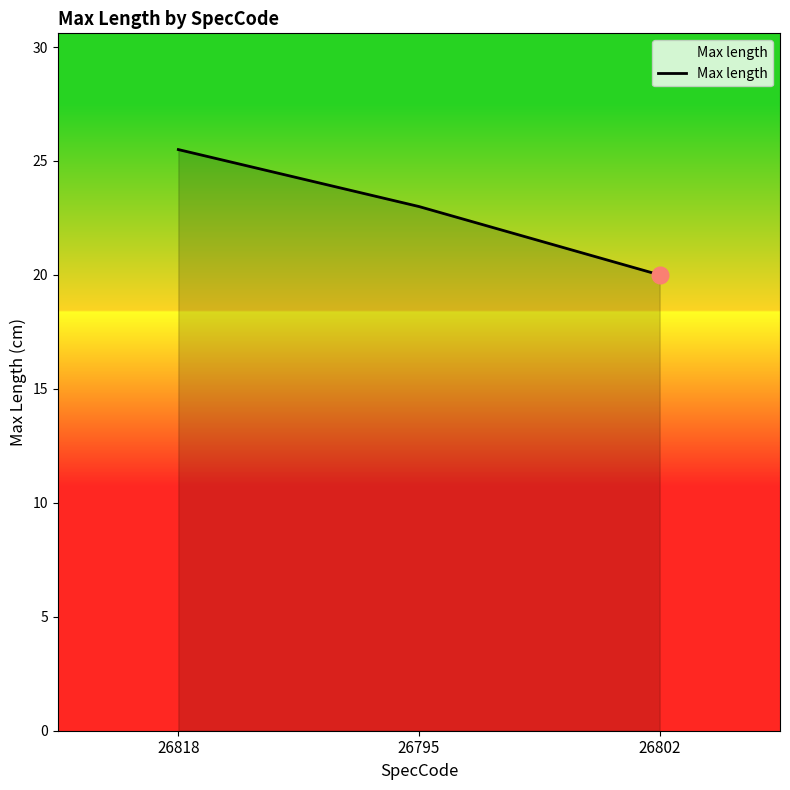

What is the ratio of the value at 26802 to the value at 26818?

0.8